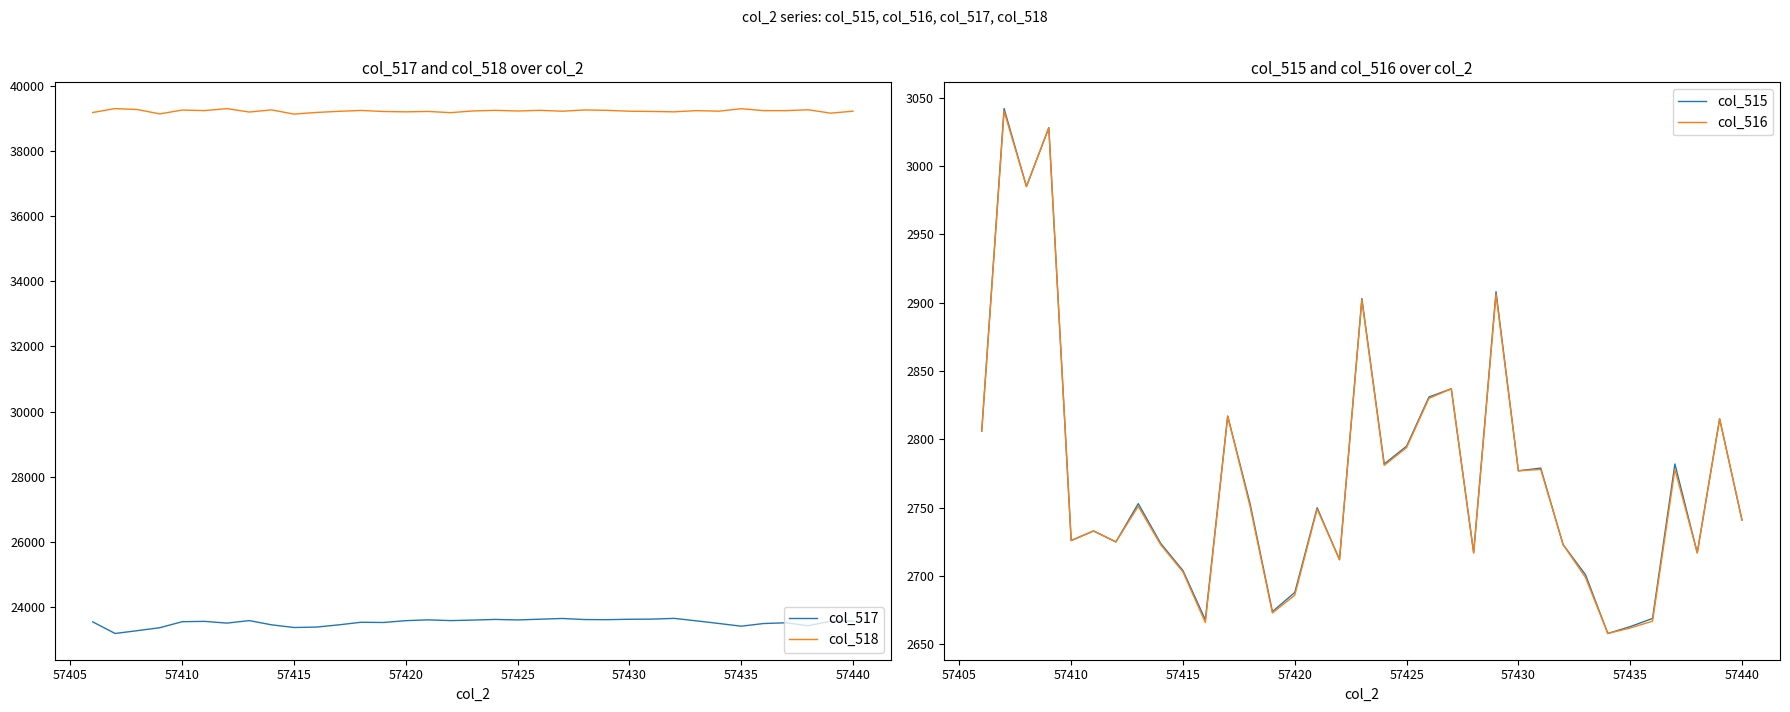

How many lines are shown in the chart?

4